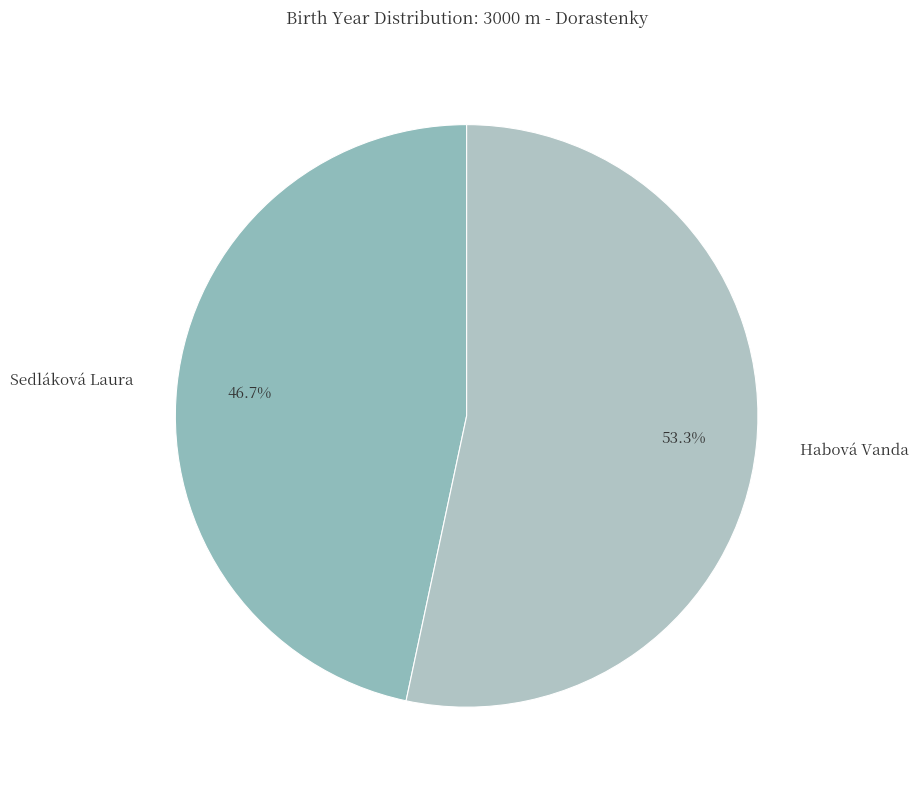

To the nearest percent, what is the difference between the Habová Vanda and Sedláková Laura slice percentages?

7%